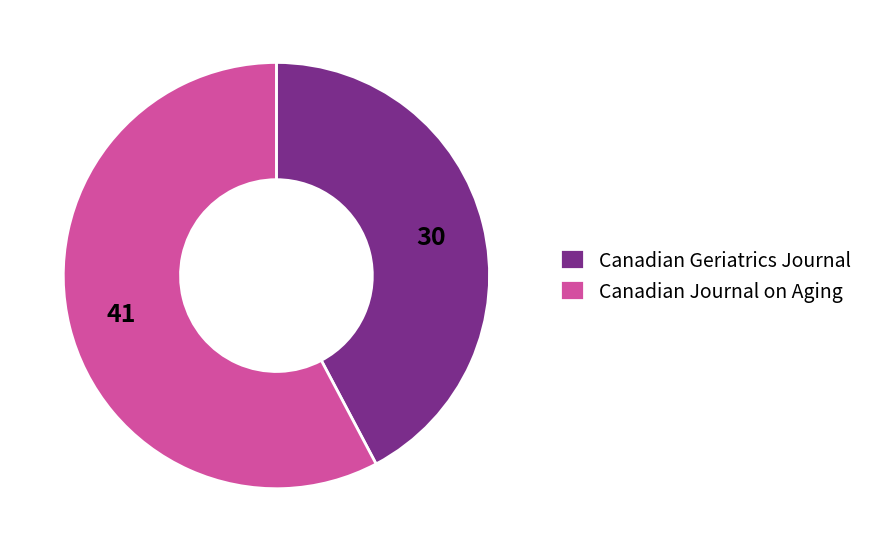

What is the largest slice in the pie chart?

Canadian Journal on Aging